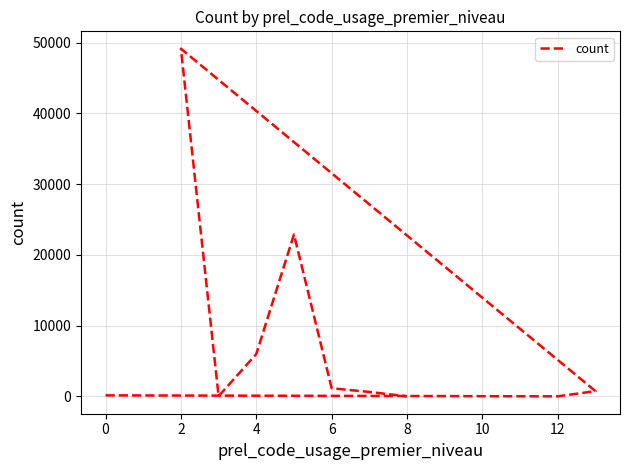

What is the smallest value displayed?

5